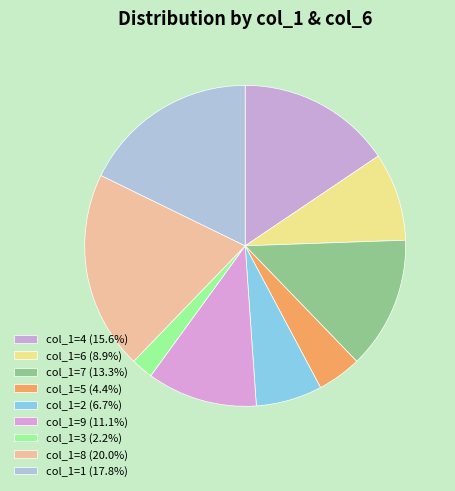

How many segments does this pie chart have?

9